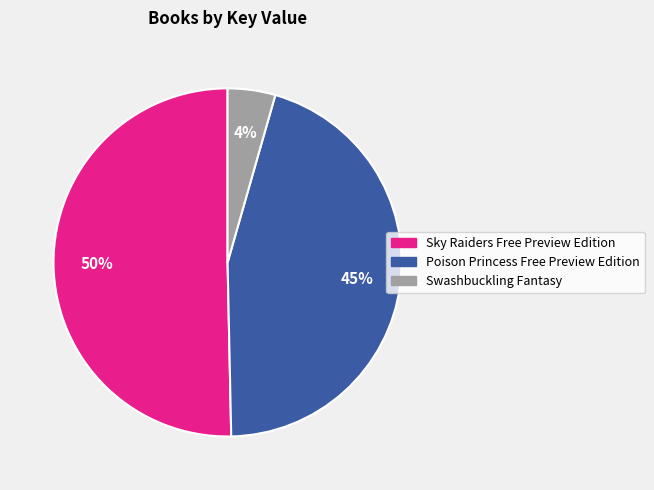

Is it true that Swashbuckling Fantasy is 4% of the pie?

True